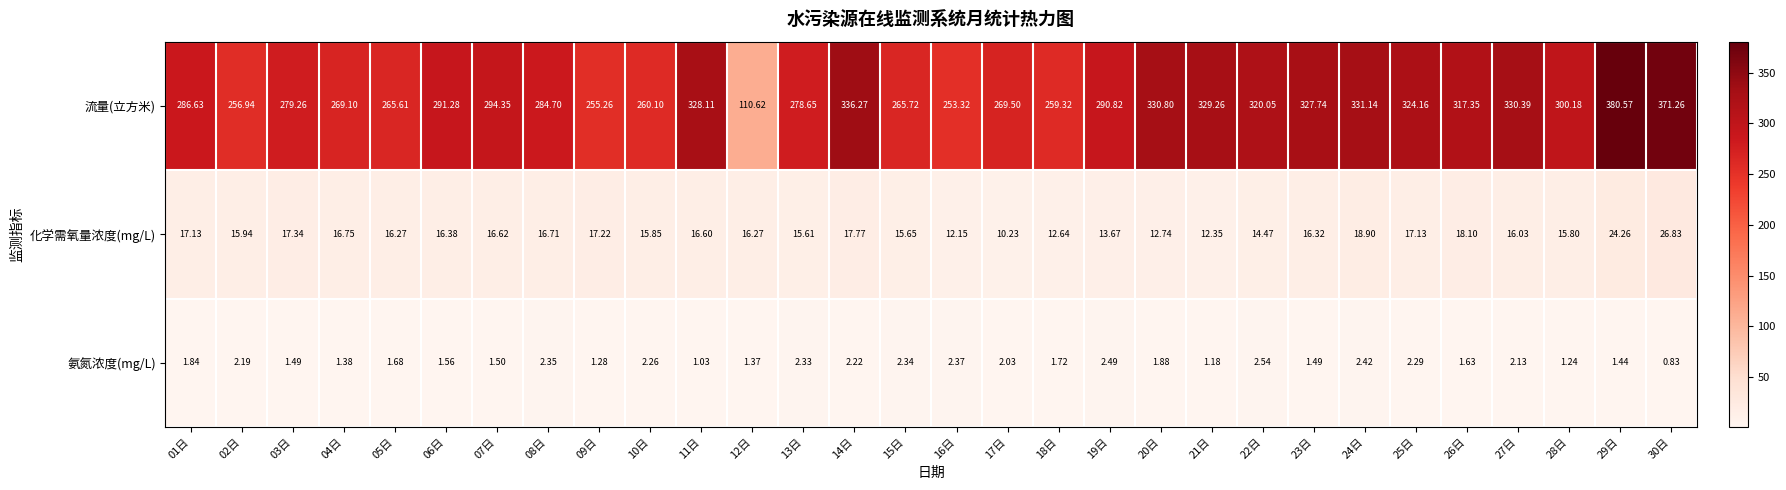

Is the value of 氨氮浓度(mg/L) at 17日 greater than the value of 流量(立方米) at 23日?

No